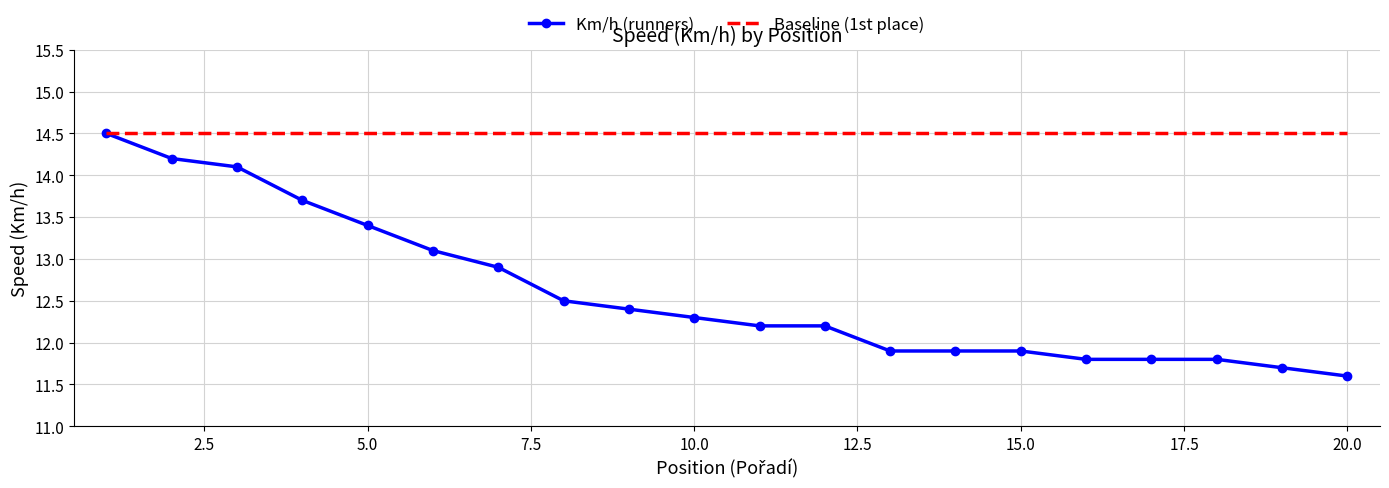

Reading left to right, list all the values displayed in this chart.

Km/h (runners): 14.5	14.2	14.1	13.7	13.4	13.1	12.9	12.5	12.4	12.3	12.2	12.2	11.9	11.9	11.9	11.8	11.8	11.8	11.7	11.6
Baseline (1st place): 14.5	14.5	14.5	14.5	14.5	14.5	14.5	14.5	14.5	14.5	14.5	14.5	14.5	14.5	14.5	14.5	14.5	14.5	14.5	14.5